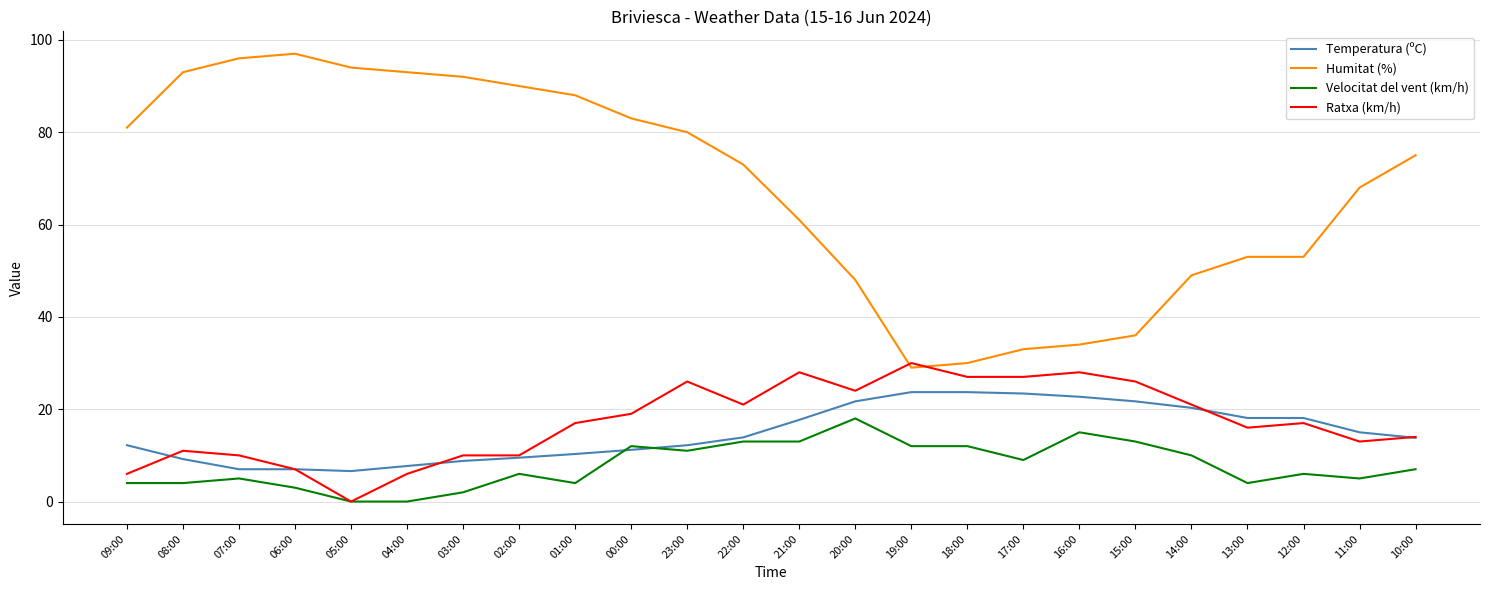

At which category does Humitat (%) reach its first local valley?

19:00